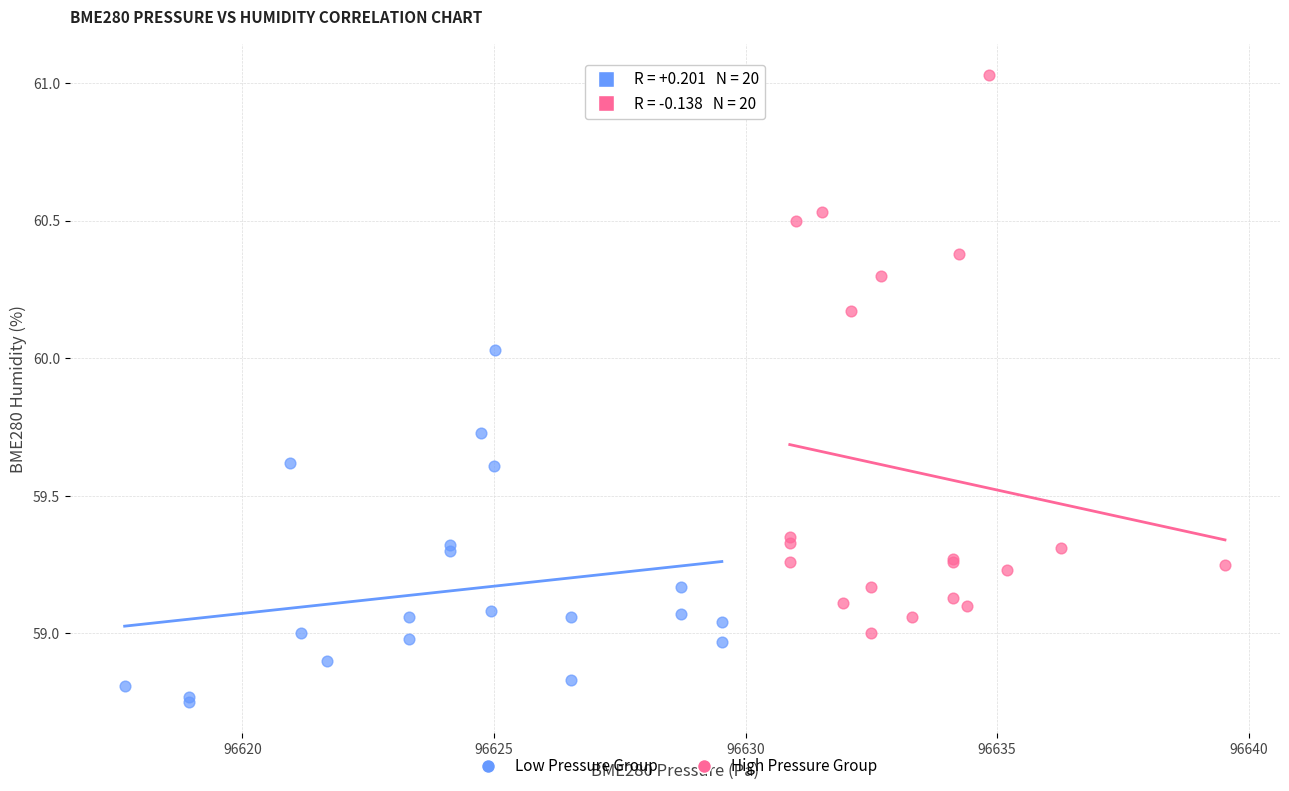

Which series contains the highest Y value?

High Pressure Group